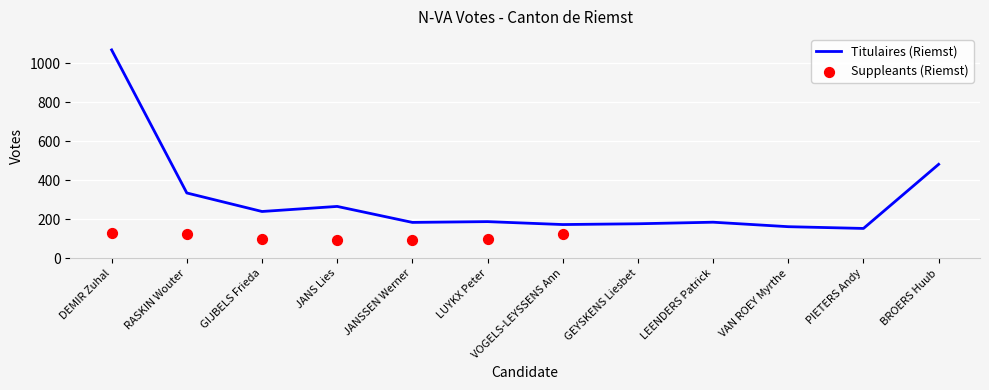

What is the change in value from LUYKX Peter to PIETERS Andy?

-35